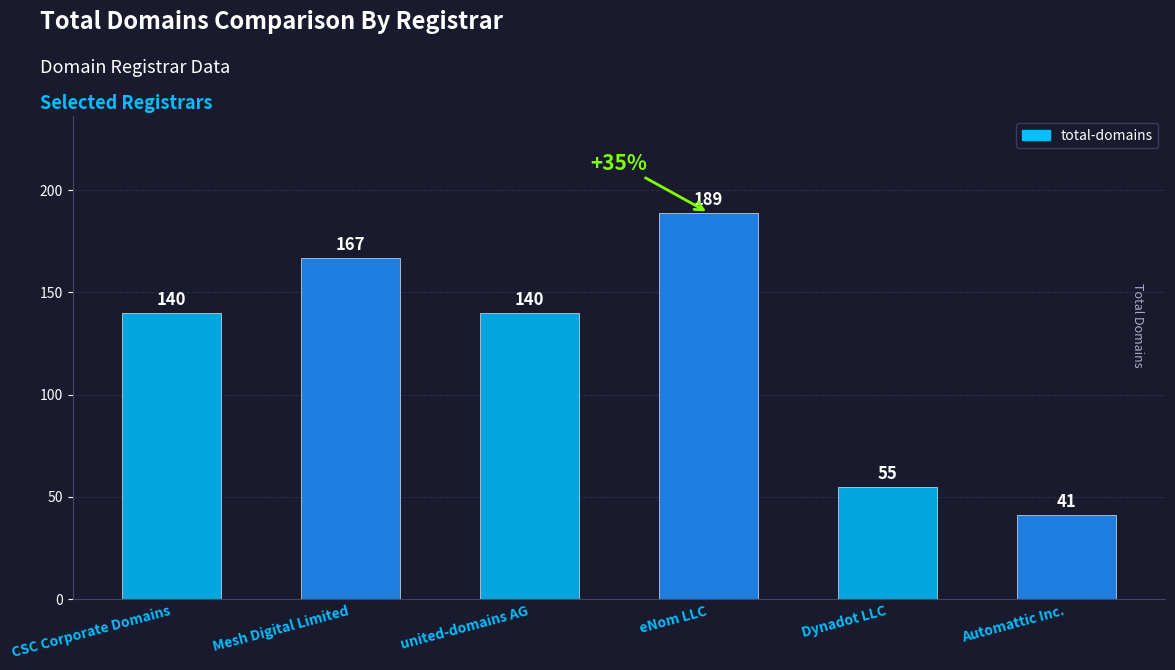

How many categories are shown in the chart?

6